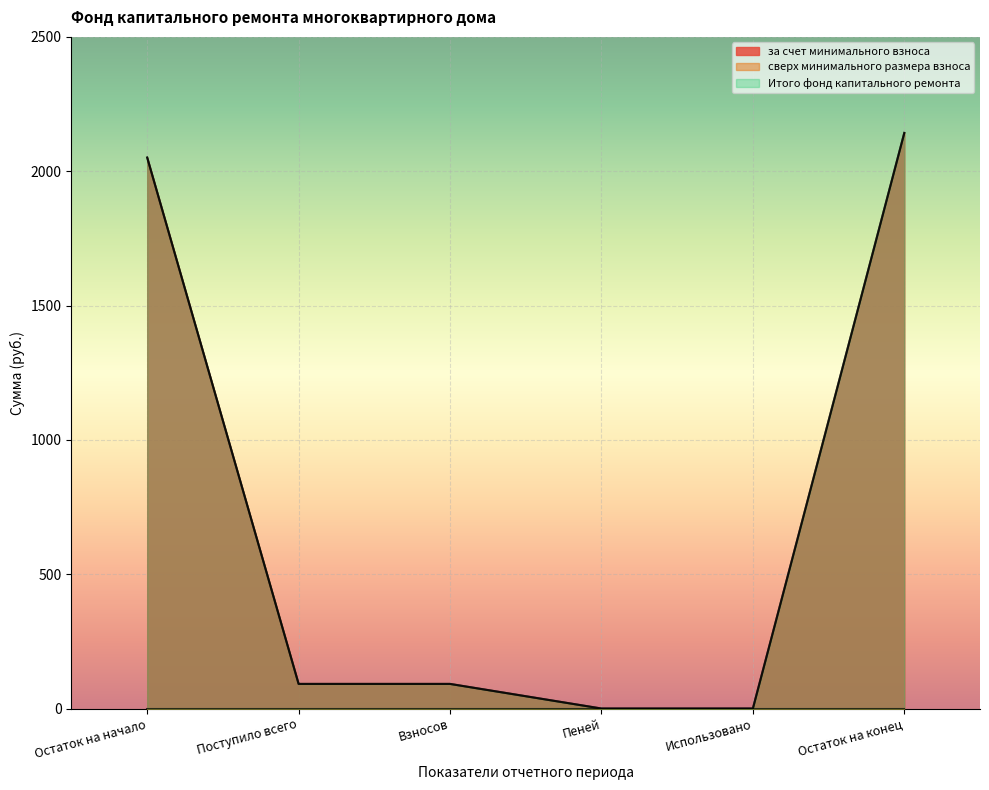

The Итого фонд капитального ремонта series shows 0.0 at Пеней. True or false?

True